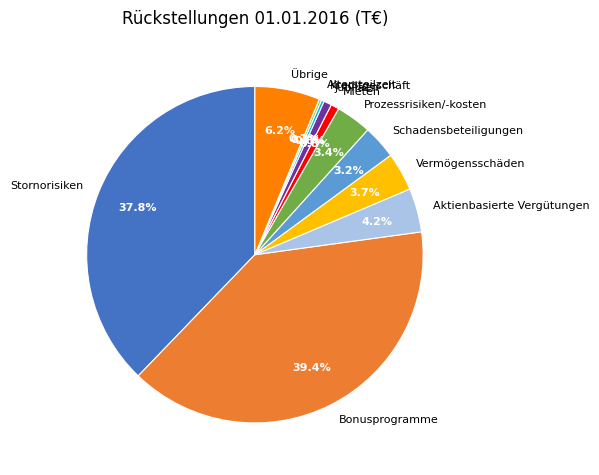

Is Vermögensschäden the majority of the pie?

No